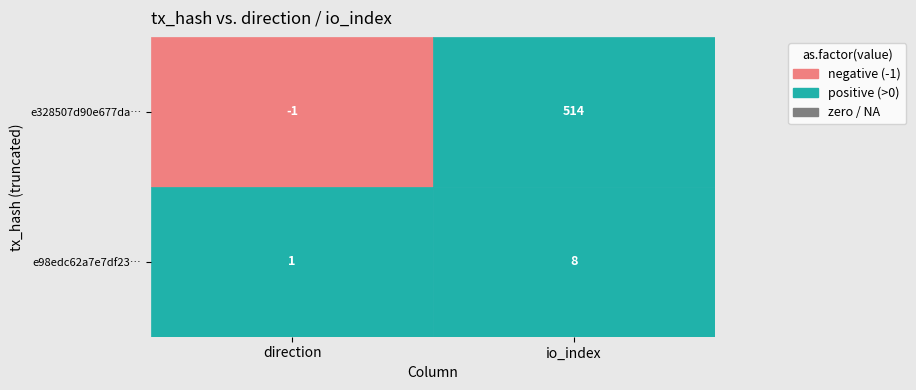

Which series has the largest range (max minus min)?

e328507d90e677da3bf537015a79574c682726e